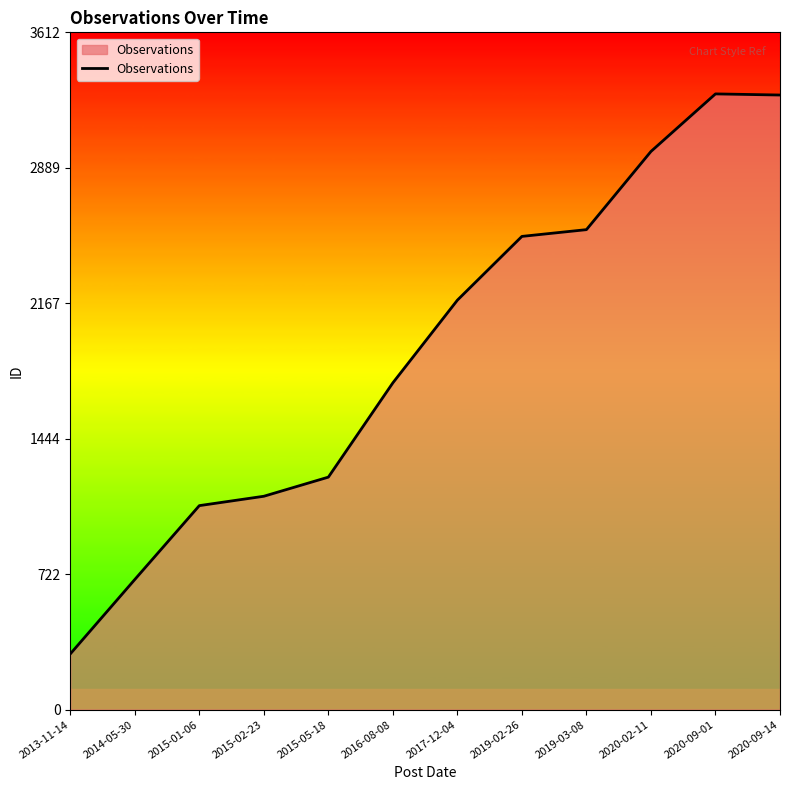

What is the difference between the values at 2015-05-18 and 2013-11-14?

943